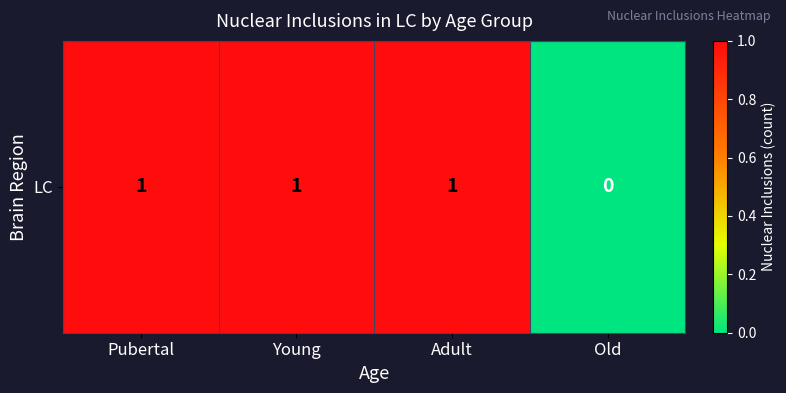

How many values are between 1 and 2?

3